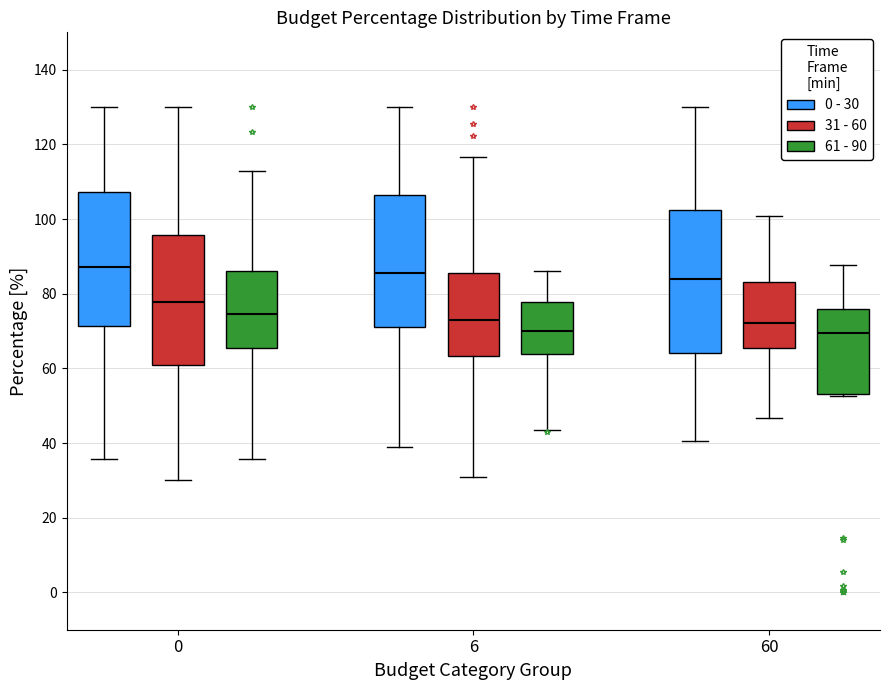

Reading left to right, read every box against the y-axis: the position of its median line, the range the box covers, and the ends of its whiskers. The values are not printed on the chart, so give them approximately, as read against the axis.

0 (0 - 30): median 88, box 72 to 108, whiskers 36 to 130
0 (31 - 60): median 78, box 60 to 96, whiskers 30 to 130
0 (61 - 90): median 74, box 66 to 86, whiskers 36 to 112
6 (0 - 30): median 86, box 70 to 106, whiskers 38 to 130
6 (31 - 60): median 72, box 64 to 86, whiskers 32 to 116
6 (61 - 90): median 70, box 64 to 78, whiskers 44 to 86
60 (0 - 30): median 84, box 64 to 102, whiskers 40 to 130
60 (31 - 60): median 72, box 66 to 82, whiskers 46 to 100
60 (61 - 90): median 70, box 54 to 76, whiskers 52 to 88